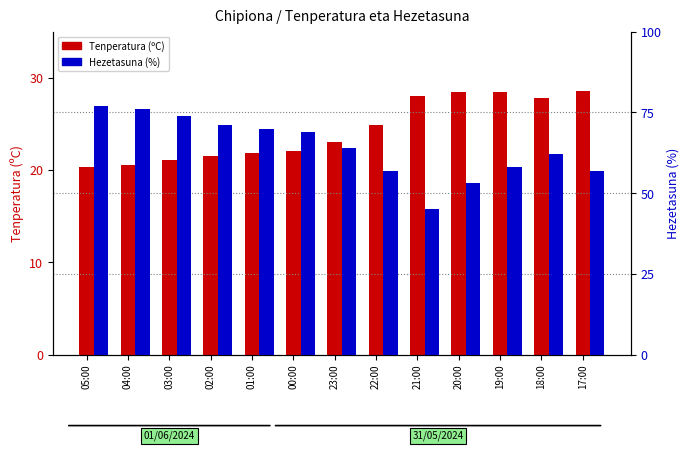

How many values in the Hezetasuna (%) series exceed 64?

6